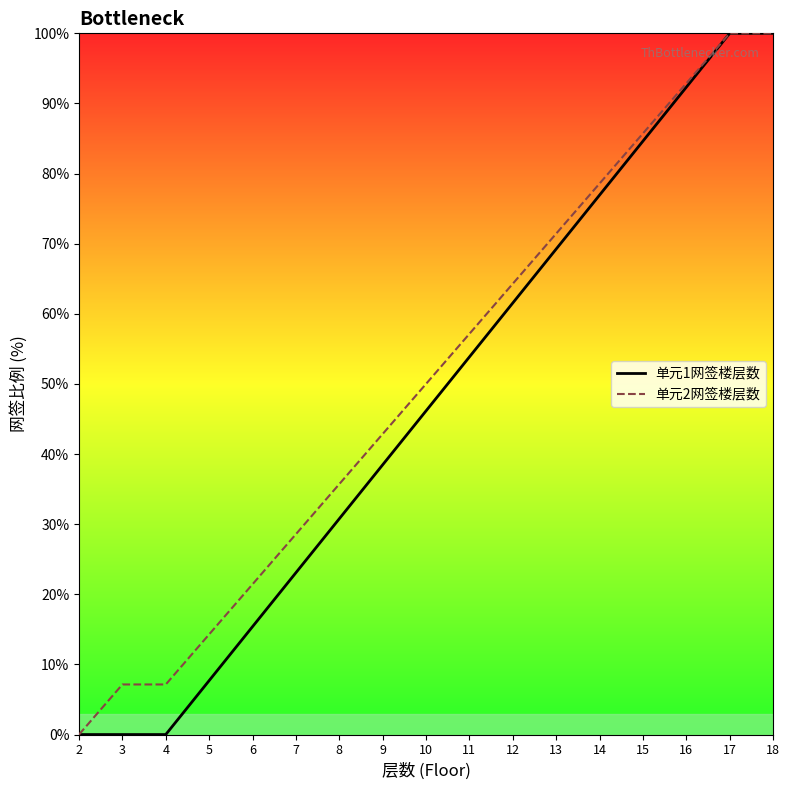

At which label is 单元1网签楼层数 closest to 50?

10